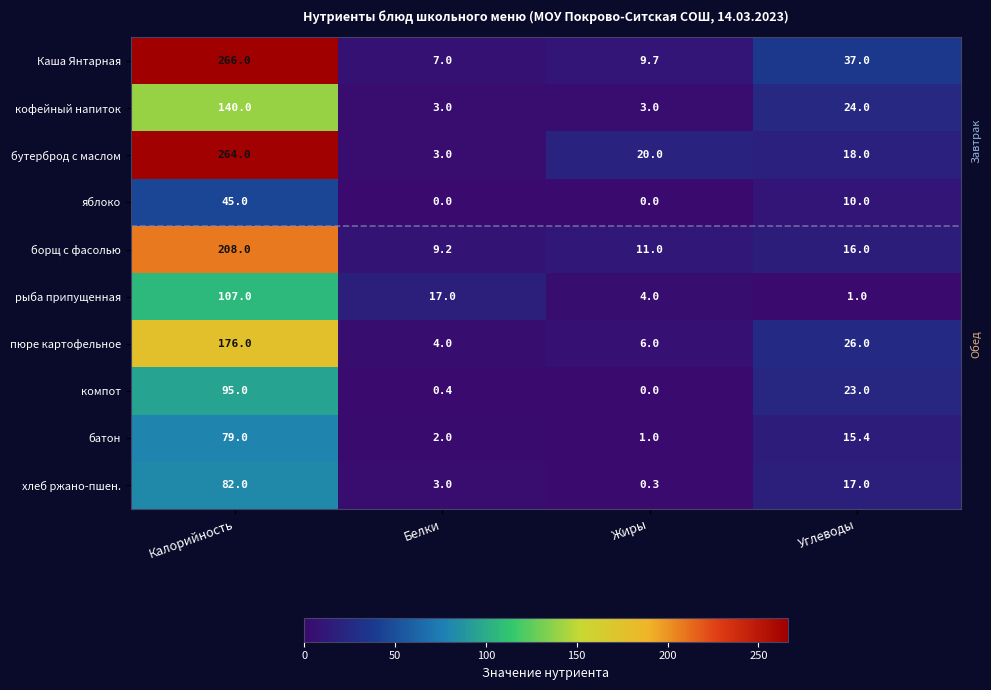

Is it true that батон equals 1.0 at Жиры?

True